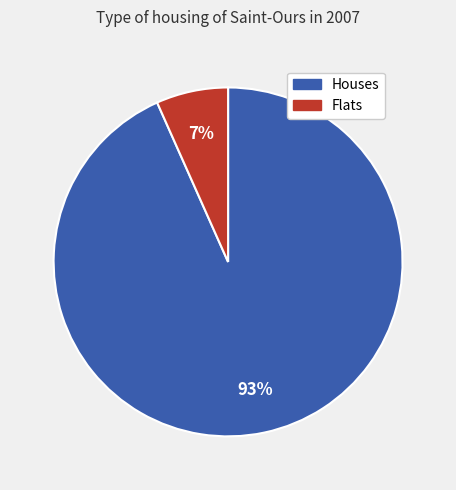

To the nearest percent, what is the average slice percentage?

50%